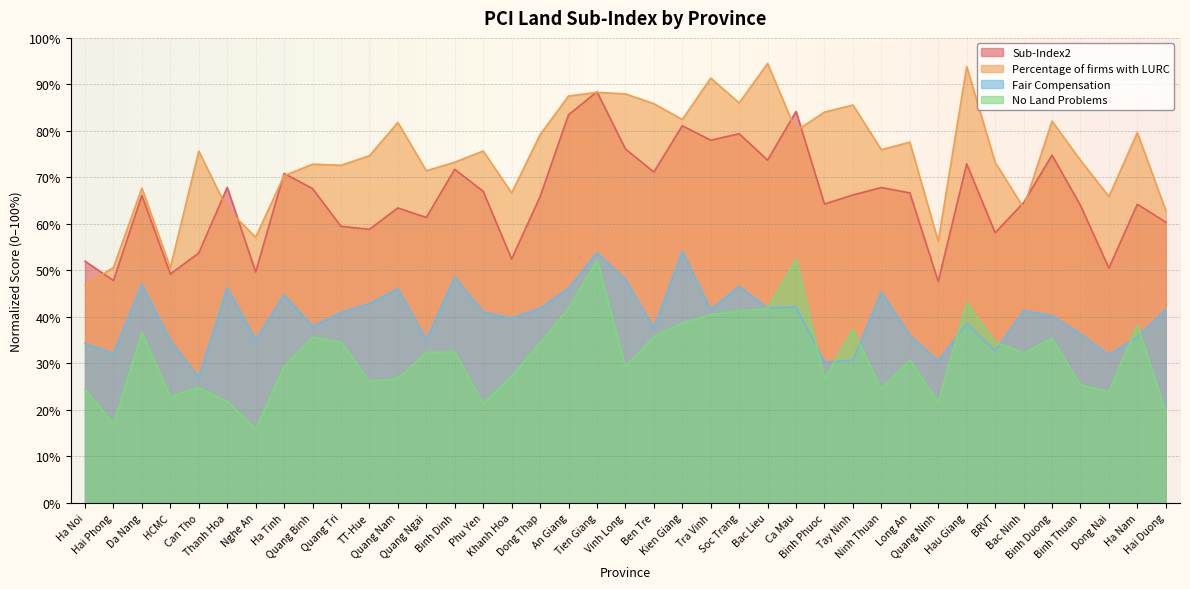

Rank the categories by No Land Problems value from highest to lowest.

Ca Mau, Tien Giang, Hau Giang, An Giang, Bac Lieu, Soc Trang, Tra Vinh, Kien Giang, Ha Nam, Tay Ninh, Da Nang, Ben Tre, Quang Binh, Binh Duong, BRVT, Quang Tri, Dong Thap, Binh Dinh, Quang Ngai, Bac Ninh, Long An, Ha Tinh, Vinh Long, Khanh Hoa, Quang Nam, Binh Phuoc, TT-Hue, Binh Thuan, Can Tho, Ha Noi, Ninh Thuan, Dong Nai, HCMC, Thanh Hoa, Quang Ninh, Phu Yen, Hai Duong, Hai Phong, Nghe An